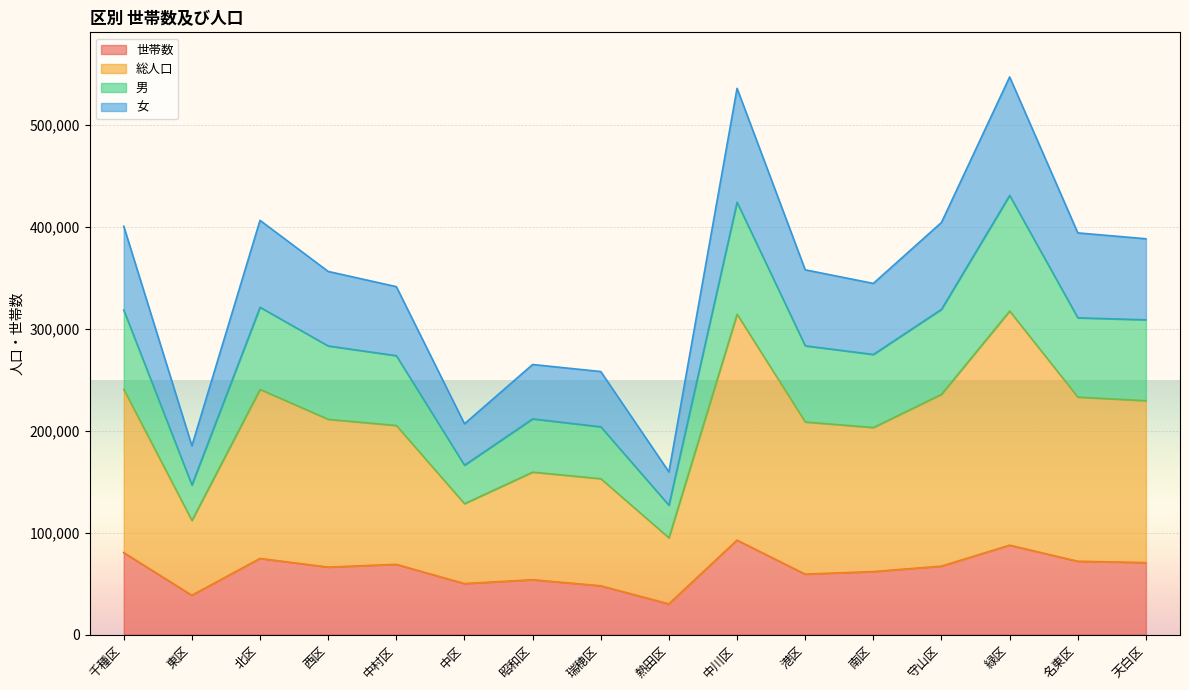

What is the label of the 9th point from the right?

瑞穂区